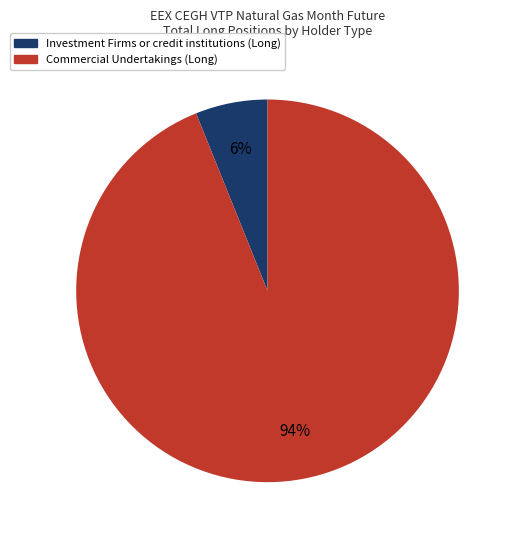

Rank the categories by value from lowest to highest.

Investment Firms or credit institutions (Long), Commercial Undertakings (Long)